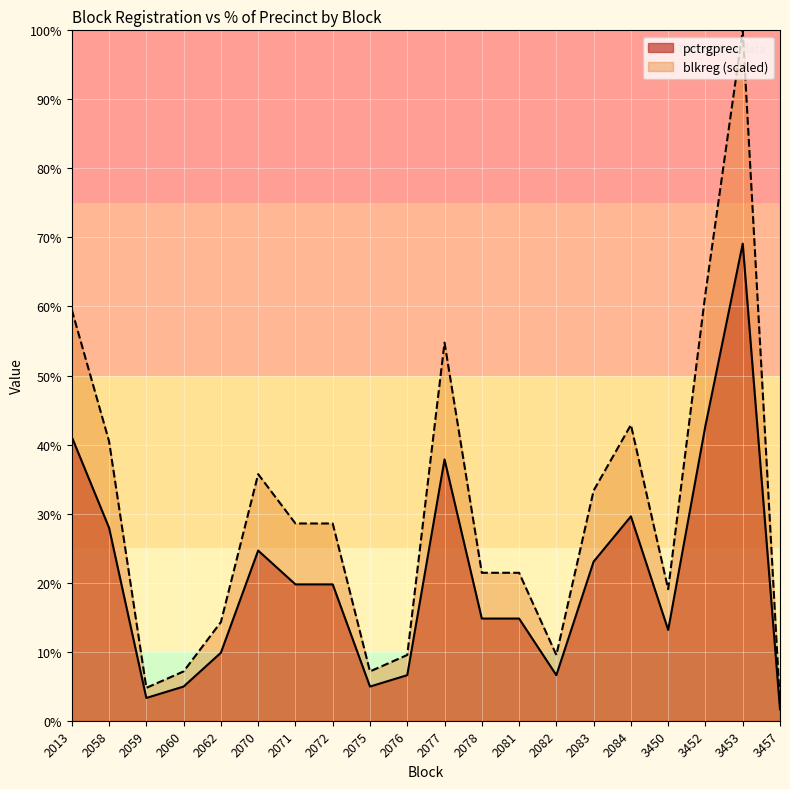

True or false: pctrgprec and blkreg intersect in this chart.

False